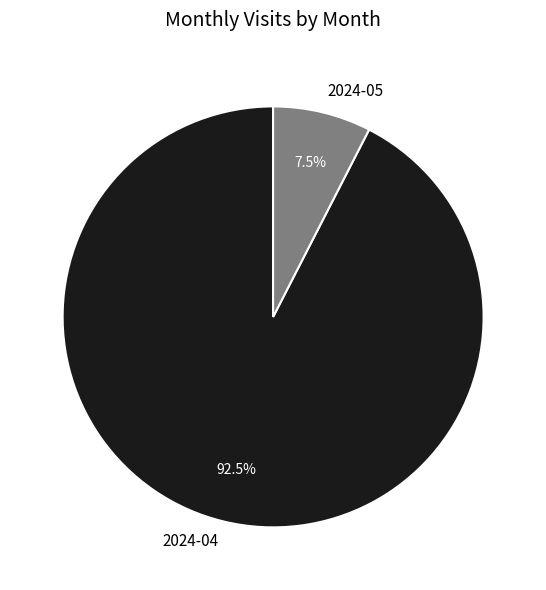

Which slice is the smallest?

2024-05